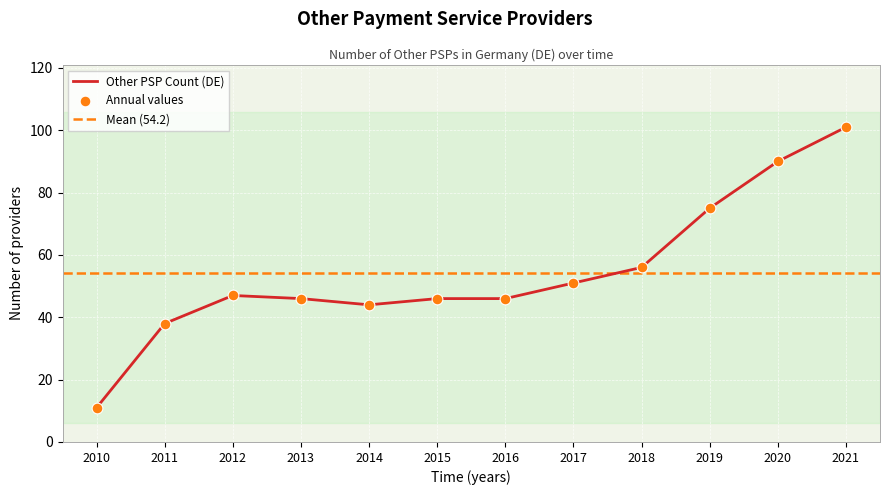

What is the change in value from 2010 to 2020?

+79